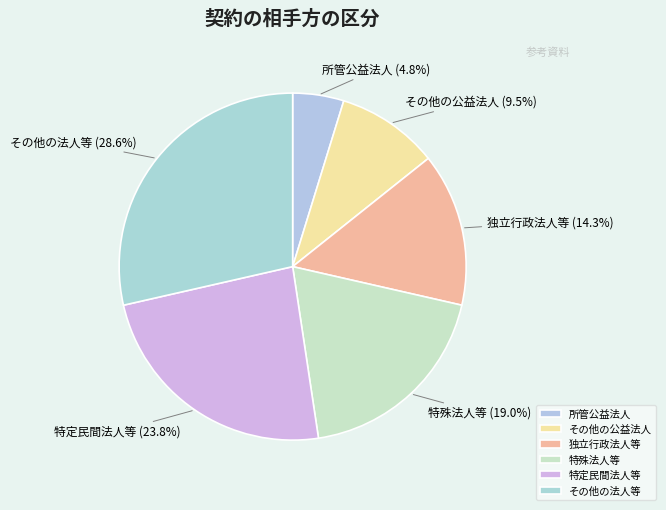

Between その他の法人等 and 所管公益法人, which is larger?

その他の法人等